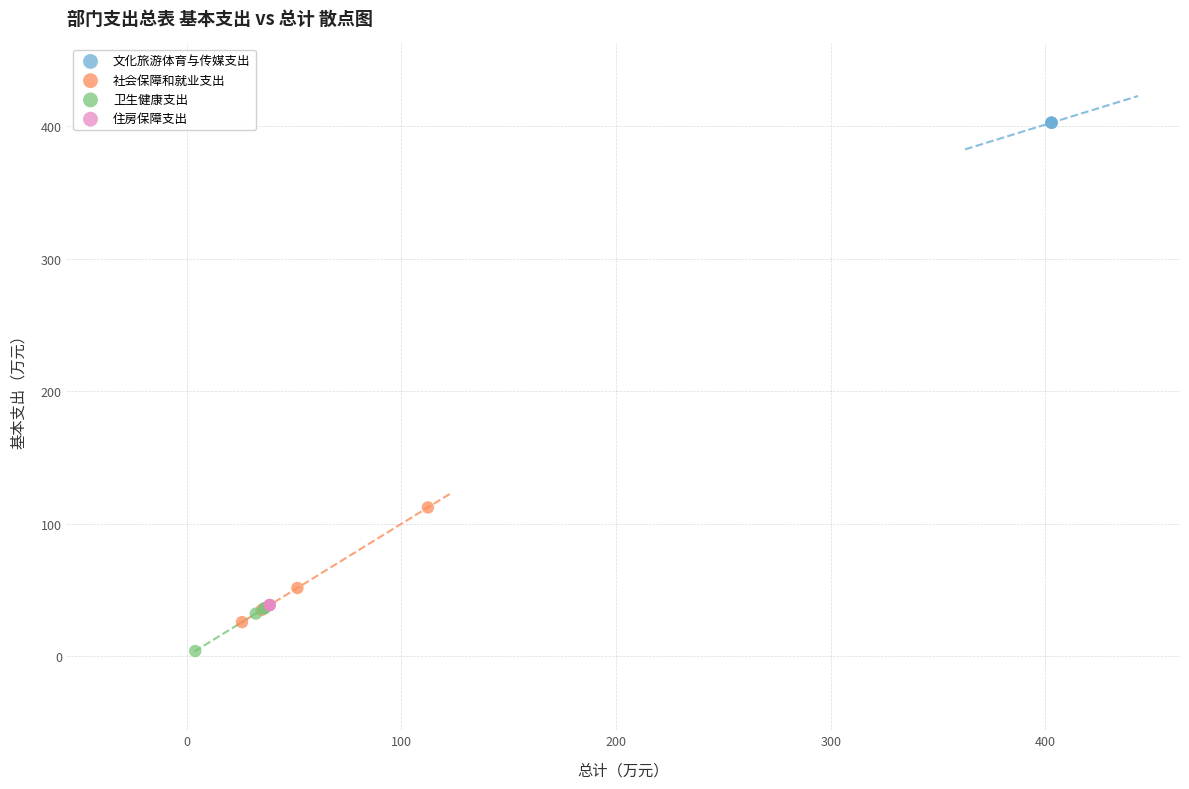

Which series reaches the maximum Y coordinate?

文化旅游体育与传媒支出